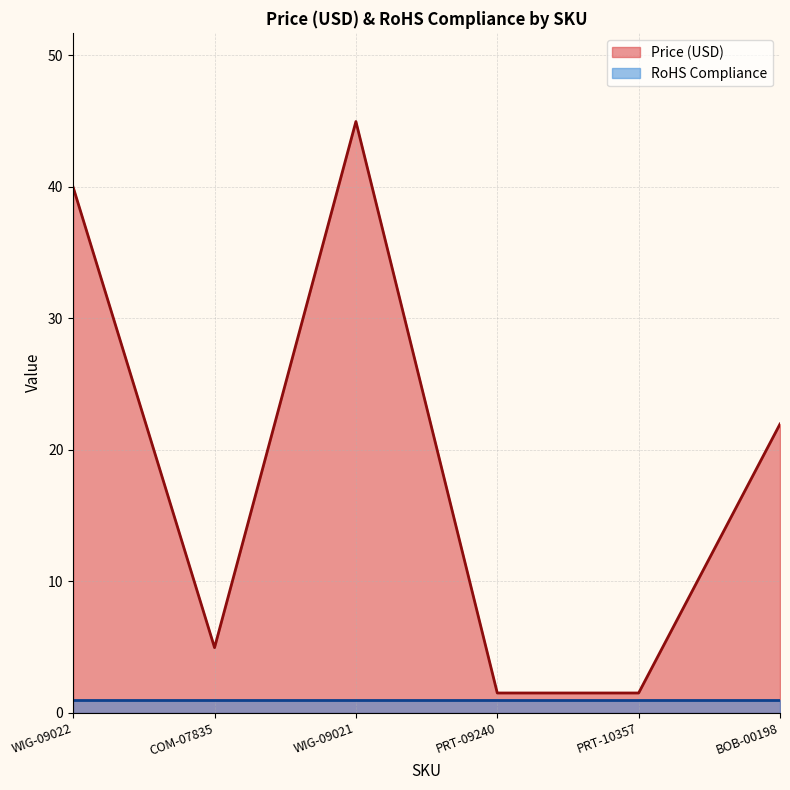

Which label corresponds to the smallest value in the chart?

PRT-09240